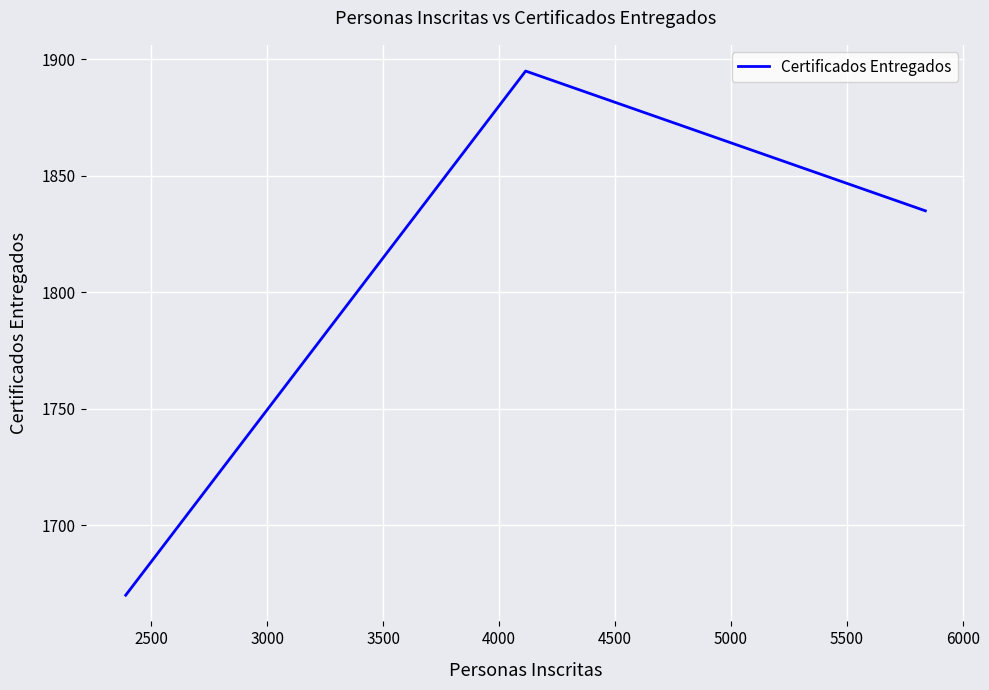

What is the smallest value displayed?

1670